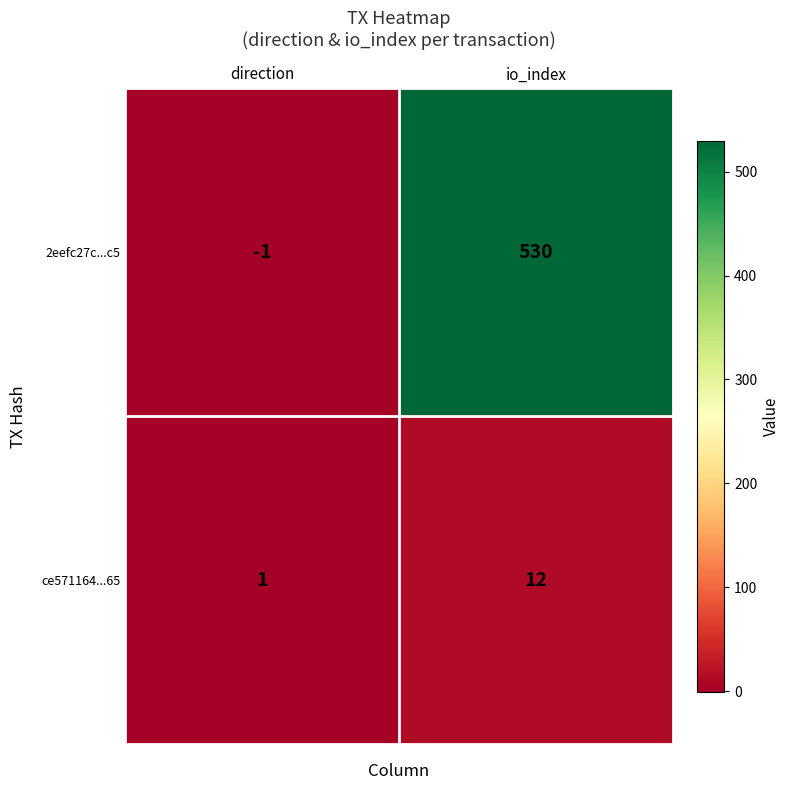

What is the total value across all series at io_index?

542